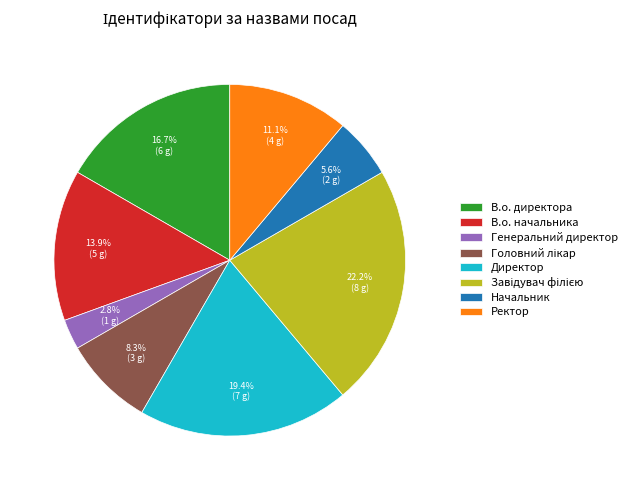

What percentage is NOT represented by Ректор?

88.9%